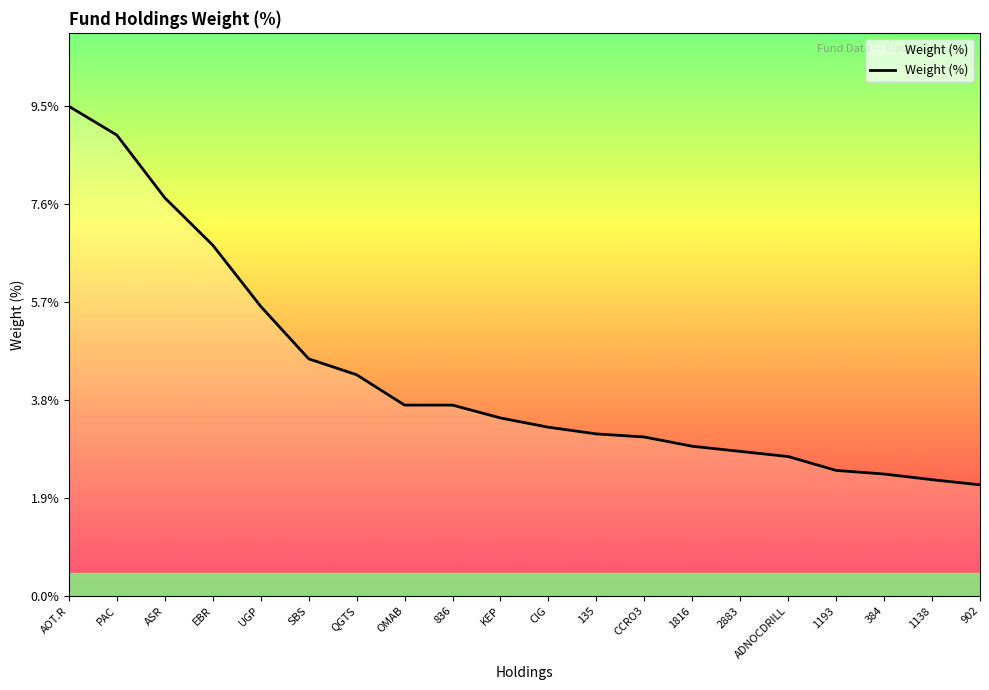

What is the change in value from PAC to KEP?

-5.5